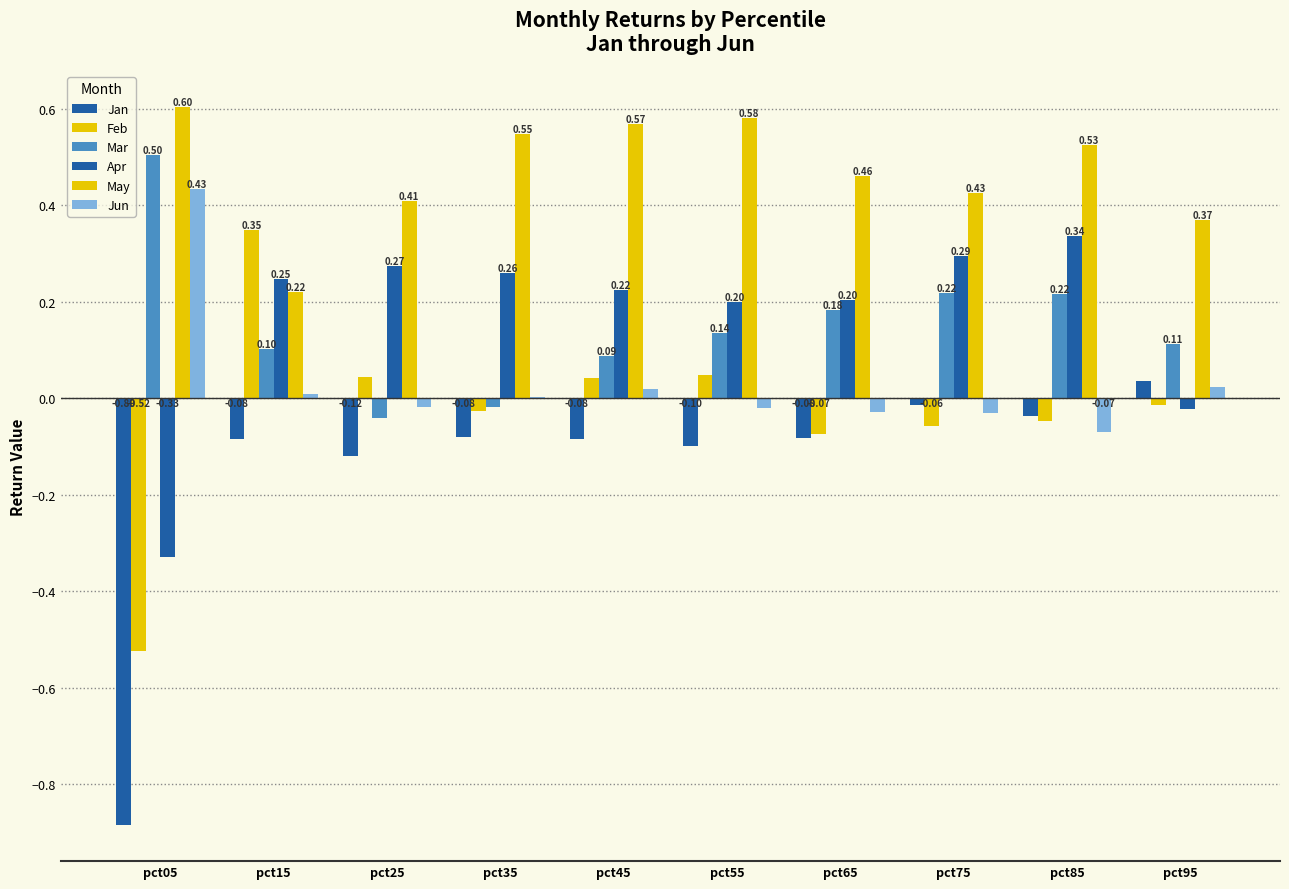

Rank the series at pct95 from highest to lowest value.

May, Mar, Jan, Jun, Feb, Apr